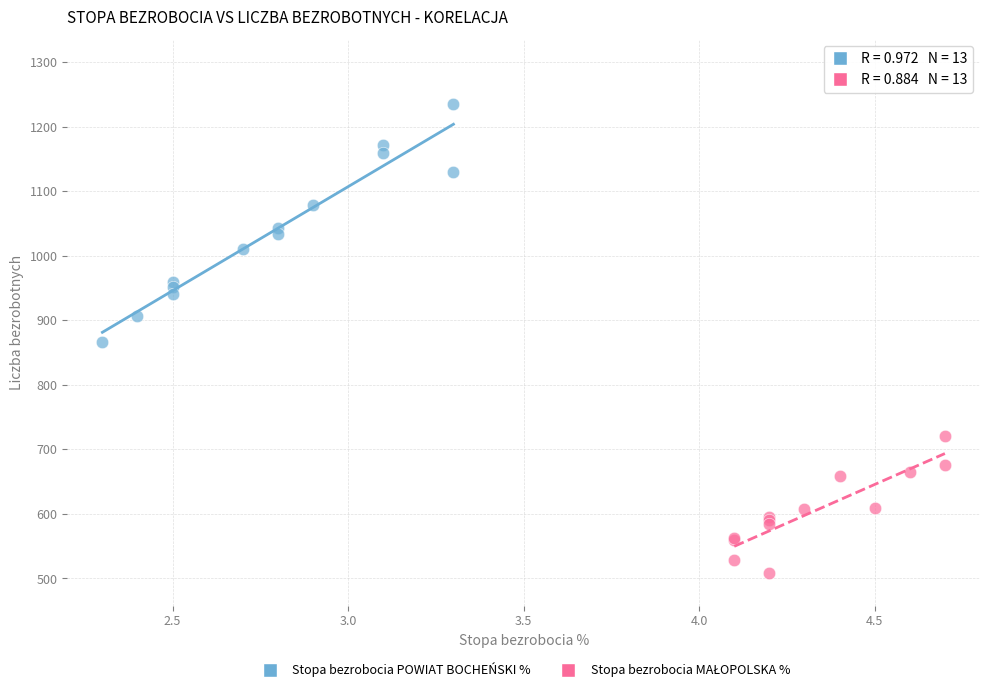

Which series has the widest spread of Y values?

Stopa bezrobocia POWIAT BOCHEŃSKI %